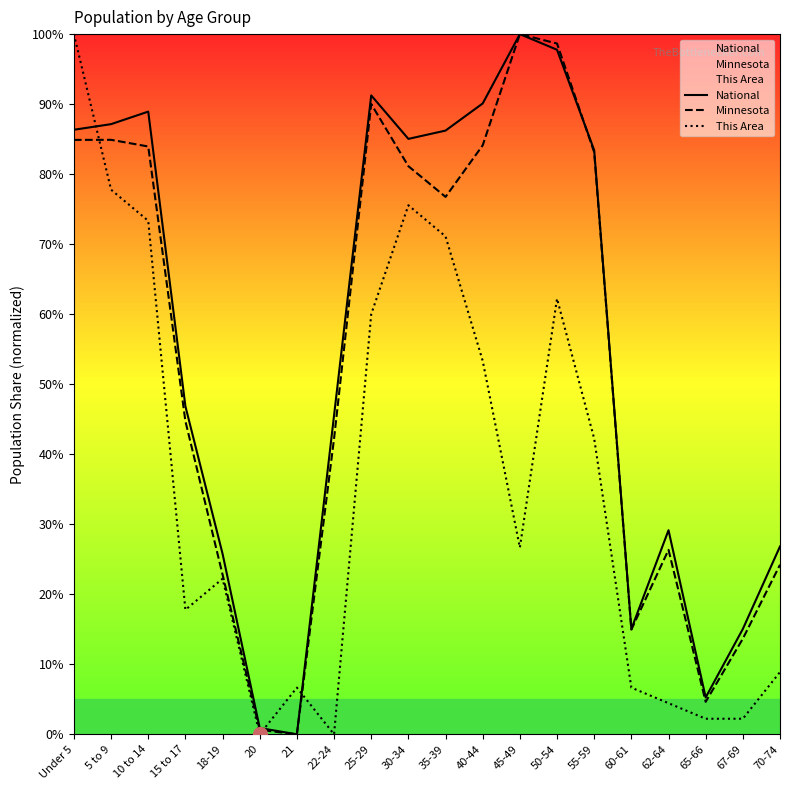

What are all the series names shown in the legend?

National, Minnesota, This Area